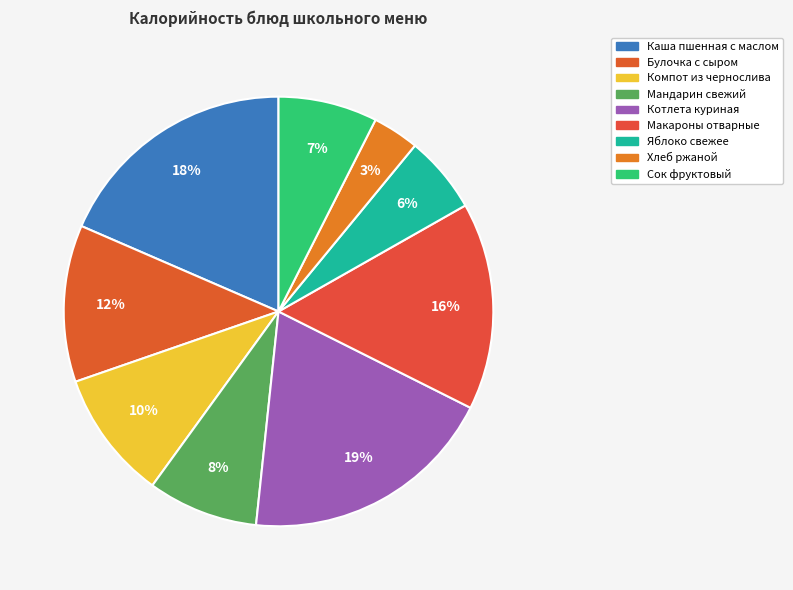

True or false: Каша пшенная с маслом accounts for 24% of the total.

False